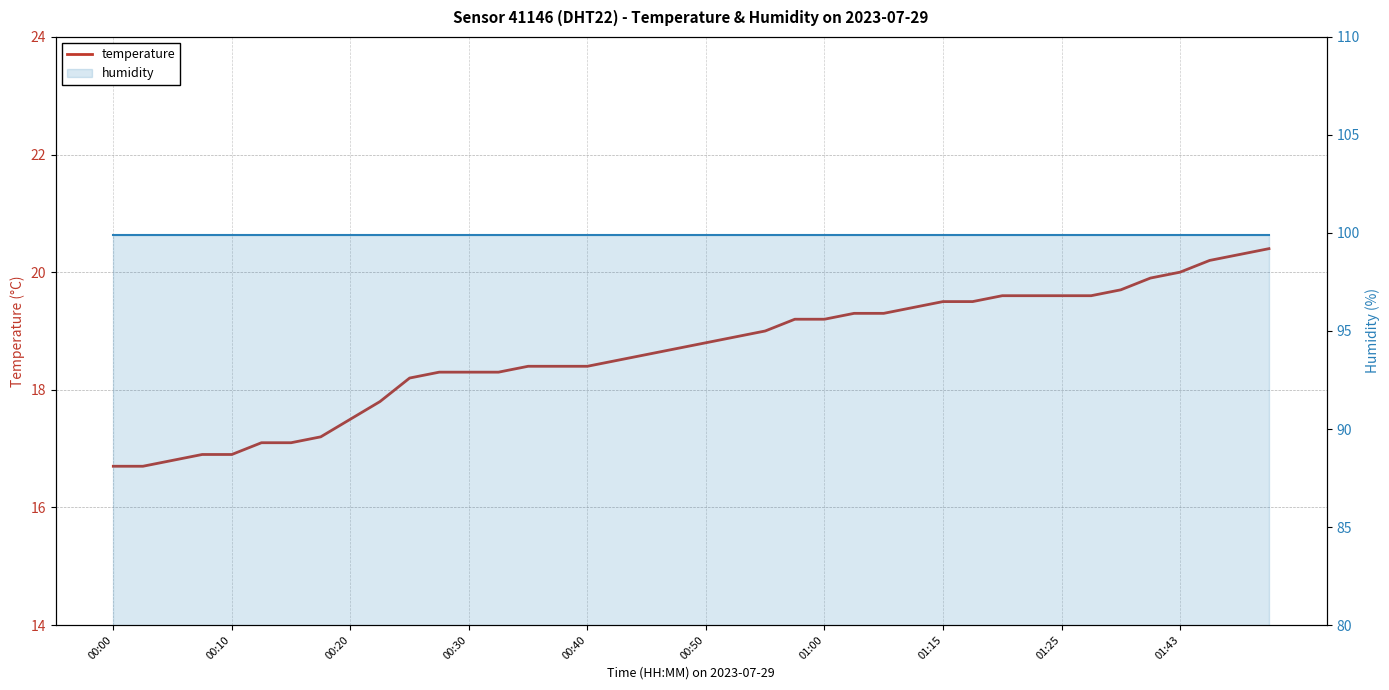

Is this an area chart (filled region under the line)?

No